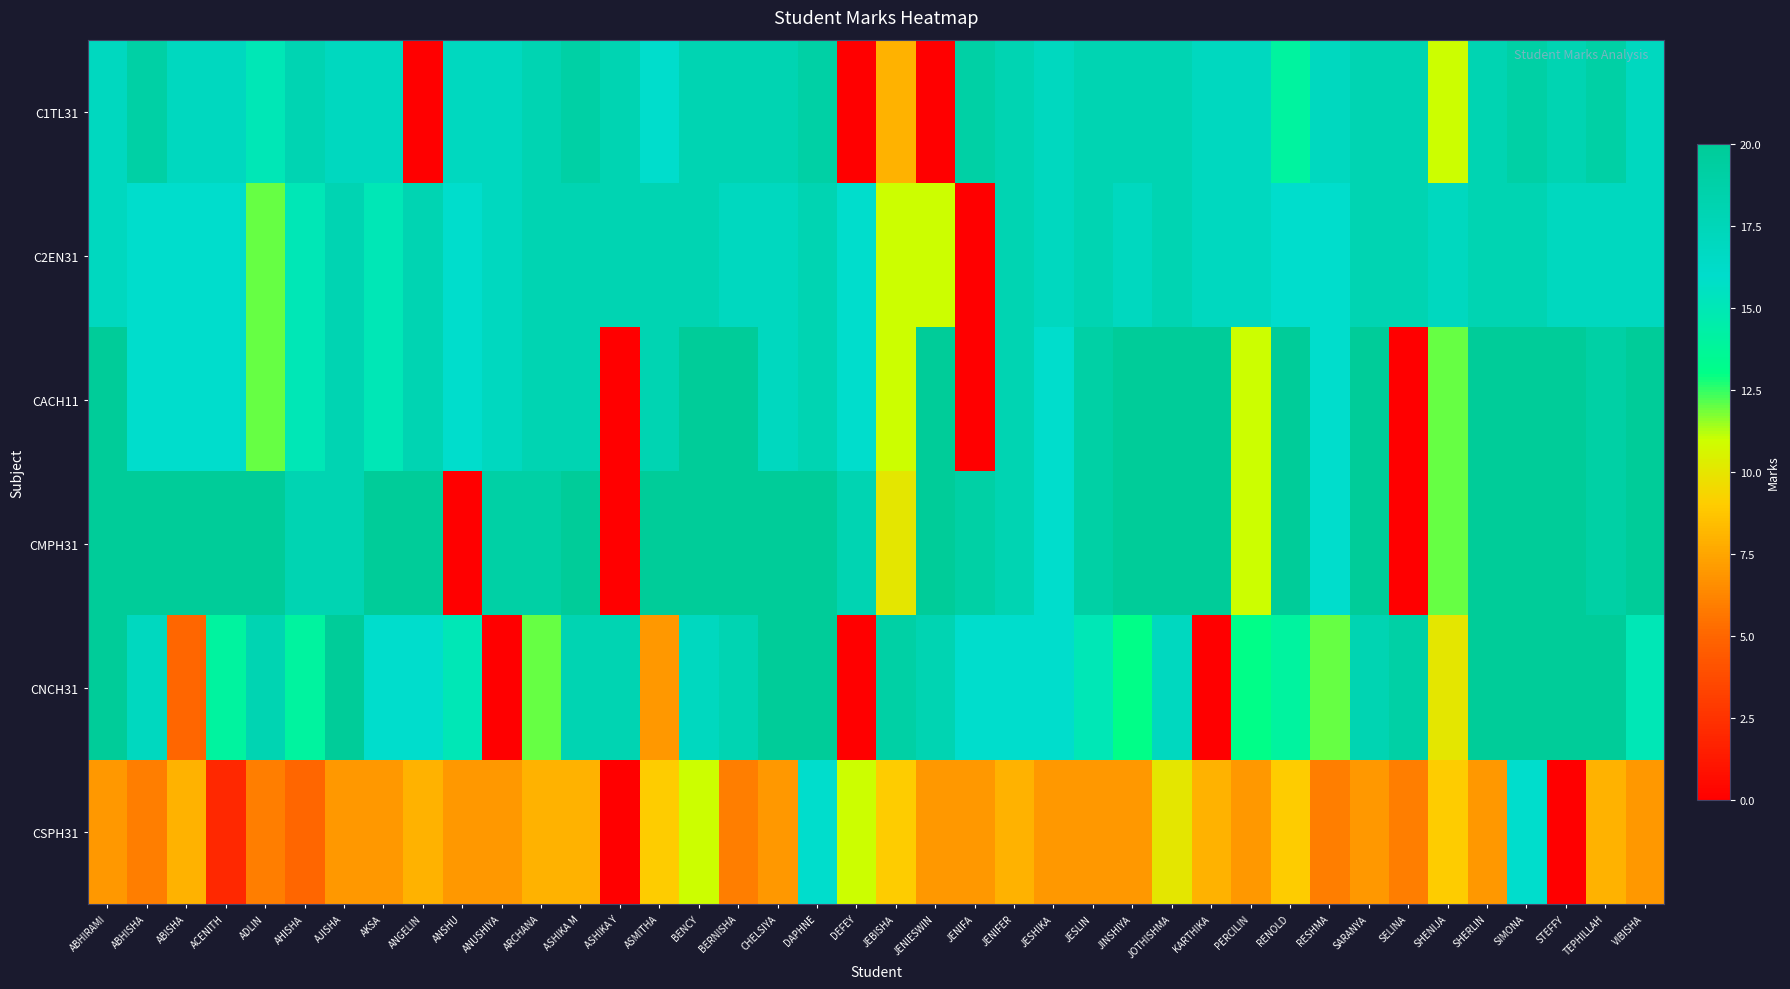

Reading right to left, transcribe all the data shown in this chart.

C1TL31: VIBISHA=17	TEPHILLAH=19	STEFFY=18	SIMONA=19	SHERLIN=18	SHENIJA=11	SELINA=18	SARANYA=18	RESHMA=17	RENOLD=14	PERCILIN=17	KARTHIKA=17	JOTHISHMA=18	JINSHIYA=18	JESLIN=18	JESHIKA=17	JENIFER=18	JENIFA=19	JENIESWIN=0	JEBISHA=8	DEFEY=0	DAPHNE=19	CHELSIYA=18	BERNISHA=18	BENCY=18	ASMITHA=16	ASHIKA Y=18	ASHIKA M=19	ARCHANA=18	ANUSHIYA=17	ANSHU=17	ANGELIN=0	AKSA=17	AJISHA=17	AHISHA=18	ADLIN=15	ACENITH=17	ABISHA=17	ABHISHA=19	ABHIRAMI=17
C2EN31: VIBISHA=17	TEPHILLAH=17	STEFFY=17	SIMONA=18	SHERLIN=18	SHENIJA=17	SELINA=18	SARANYA=18	RESHMA=16	RENOLD=16	PERCILIN=17	KARTHIKA=17	JOTHISHMA=18	JINSHIYA=17	JESLIN=18	JESHIKA=17	JENIFER=18	JENIFA=0	JENIESWIN=11	JEBISHA=11	DEFEY=16	DAPHNE=18	CHELSIYA=17	BERNISHA=17	BENCY=18	ASMITHA=18	ASHIKA Y=18	ASHIKA M=18	ARCHANA=18	ANUSHIYA=17	ANSHU=16	ANGELIN=18	AKSA=15	AJISHA=18	AHISHA=15	ADLIN=12	ACENITH=16	ABISHA=16	ABHISHA=16	ABHIRAMI=17
CACH11: VIBISHA=20	TEPHILLAH=19	STEFFY=20	SIMONA=20	SHERLIN=20	SHENIJA=12	SELINA=0	SARANYA=20	RESHMA=16	RENOLD=20	PERCILIN=11	KARTHIKA=20	JOTHISHMA=20	JINSHIYA=20	JESLIN=19	JESHIKA=16	JENIFER=18	JENIFA=0	JENIESWIN=20	JEBISHA=11	DEFEY=16	DAPHNE=18	CHELSIYA=17	BERNISHA=20	BENCY=20	ASMITHA=18	ASHIKA Y=0	ASHIKA M=18	ARCHANA=18	ANUSHIYA=17	ANSHU=16	ANGELIN=18	AKSA=15	AJISHA=18	AHISHA=15	ADLIN=12	ACENITH=16	ABISHA=16	ABHISHA=16	ABHIRAMI=20
CMPH31: VIBISHA=20	TEPHILLAH=19	STEFFY=20	SIMONA=20	SHERLIN=20	SHENIJA=12	SELINA=0	SARANYA=20	RESHMA=16	RENOLD=20	PERCILIN=11	KARTHIKA=20	JOTHISHMA=20	JINSHIYA=20	JESLIN=19	JESHIKA=16	JENIFER=18	JENIFA=19	JENIESWIN=20	JEBISHA=10	DEFEY=18	DAPHNE=20	CHELSIYA=20	BERNISHA=20	BENCY=20	ASMITHA=20	ASHIKA Y=0	ASHIKA M=20	ARCHANA=19	ANUSHIYA=19	ANSHU=0	ANGELIN=20	AKSA=20	AJISHA=18	AHISHA=18	ADLIN=20	ACENITH=20	ABISHA=20	ABHISHA=20	ABHIRAMI=20
CNCH31: VIBISHA=15	TEPHILLAH=20	STEFFY=20	SIMONA=20	SHERLIN=20	SHENIJA=10	SELINA=19	SARANYA=18	RESHMA=12	RENOLD=14	PERCILIN=13	KARTHIKA=0	JOTHISHMA=17	JINSHIYA=13	JESLIN=15	JESHIKA=16	JENIFER=16	JENIFA=16	JENIESWIN=18	JEBISHA=19	DEFEY=0	DAPHNE=20	CHELSIYA=20	BERNISHA=18	BENCY=17	ASMITHA=7	ASHIKA Y=18	ASHIKA M=18	ARCHANA=12	ANUSHIYA=0	ANSHU=15	ANGELIN=16	AKSA=16	AJISHA=20	AHISHA=14	ADLIN=18	ACENITH=14	ABISHA=5	ABHISHA=17	ABHIRAMI=20
CSPH31: VIBISHA=7	TEPHILLAH=8	STEFFY=0	SIMONA=16	SHERLIN=7	SHENIJA=9	SELINA=6	SARANYA=7	RESHMA=6	RENOLD=9	PERCILIN=7	KARTHIKA=8	JOTHISHMA=10	JINSHIYA=7	JESLIN=7	JESHIKA=7	JENIFER=8	JENIFA=7	JENIESWIN=7	JEBISHA=9	DEFEY=11	DAPHNE=16	CHELSIYA=7	BERNISHA=6	BENCY=11	ASMITHA=9	ASHIKA Y=0	ASHIKA M=8	ARCHANA=8	ANUSHIYA=7	ANSHU=7	ANGELIN=8	AKSA=7	AJISHA=7	AHISHA=5	ADLIN=6	ACENITH=2	ABISHA=8	ABHISHA=6	ABHIRAMI=7